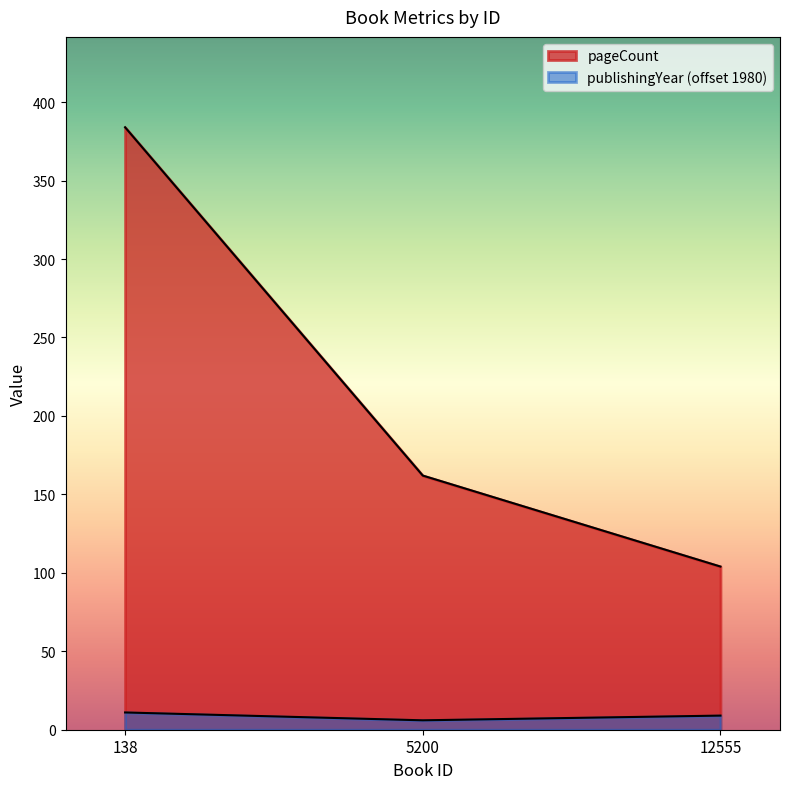

True or false: pageCount has a value of 104 at 12555.

True